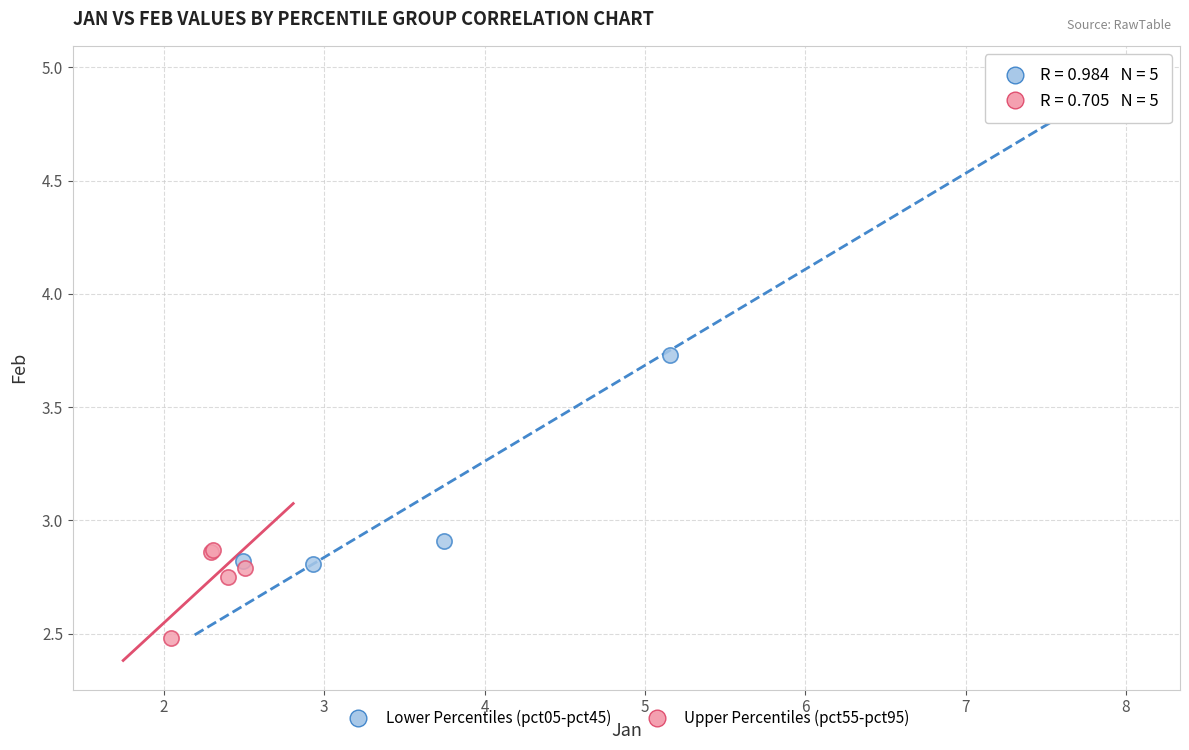

What are all the series names shown in the legend?

Lower Percentiles (pct05-pct45), Upper Percentiles (pct55-pct95)